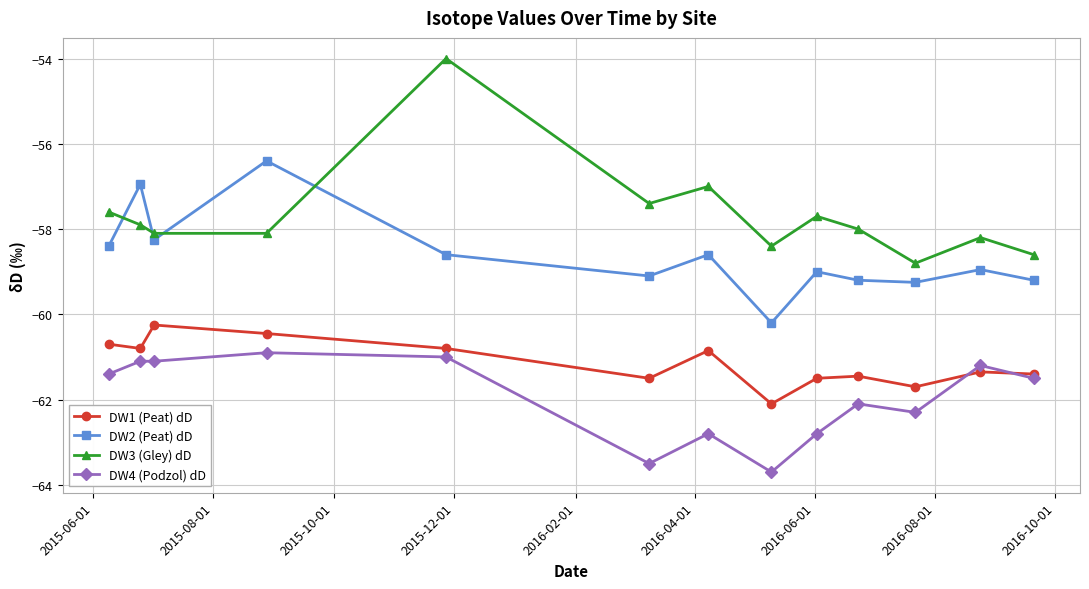

Which series has the largest total across all categories?

DW3 (Gley) dD